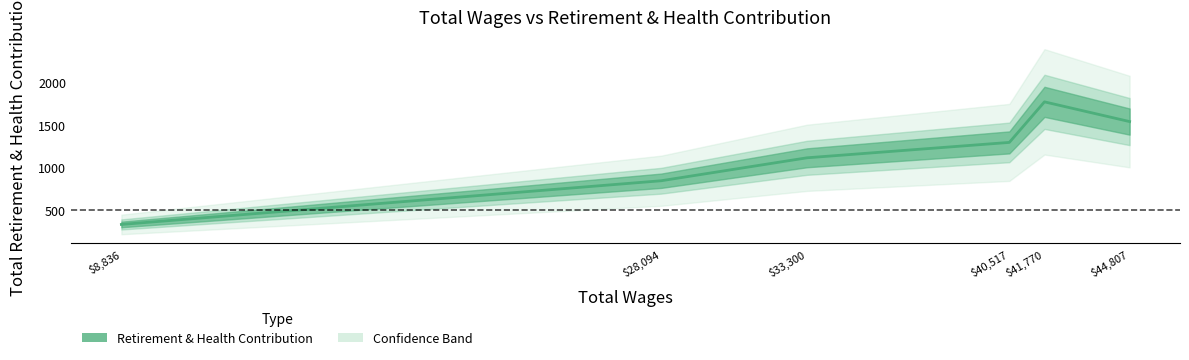

Approximately how many times larger is the value at 44807.0 compared to 8836.0?

4.7